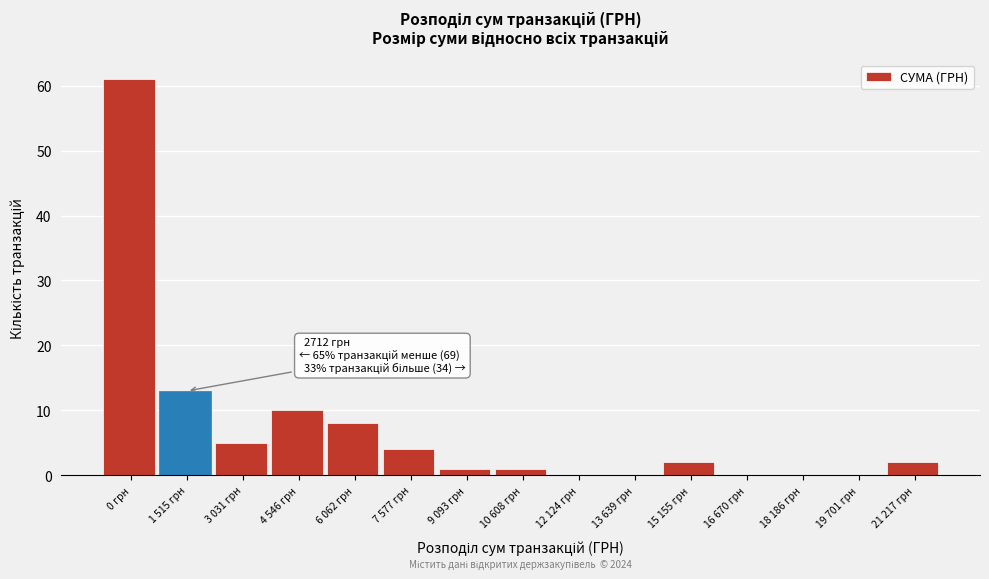

Reading left to right, list all the values displayed in this chart.

0 грн=61	1 515 грн=13	3 031 грн=5	4 546 грн=10	6 062 грн=8	7 577 грн=4	9 093 грн=1	10 608 грн=1	12 124 грн=0	13 639 грн=0	15 155 грн=2	16 670 грн=0	18 186 грн=0	19 701 грн=0	21 217 грн=2